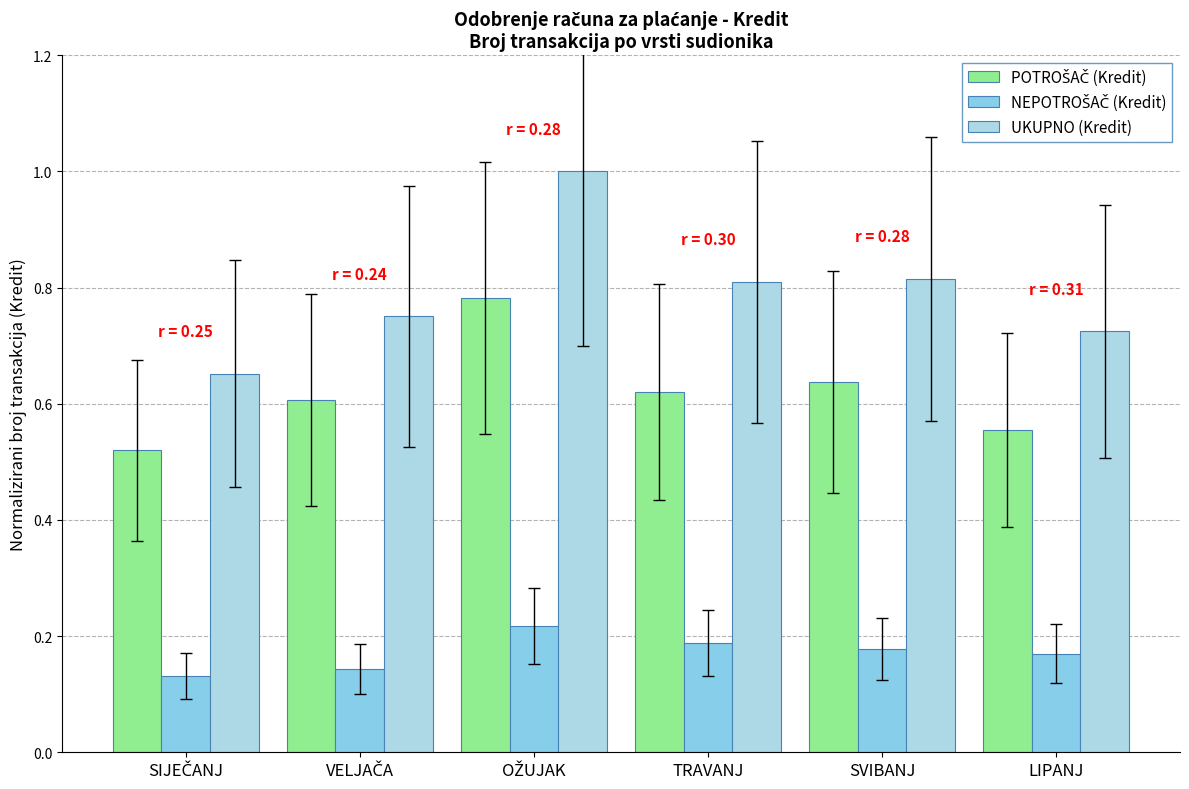

The UKUPNO (Kredit) series shows 1.3 at SVIBANJ. True or false?

False